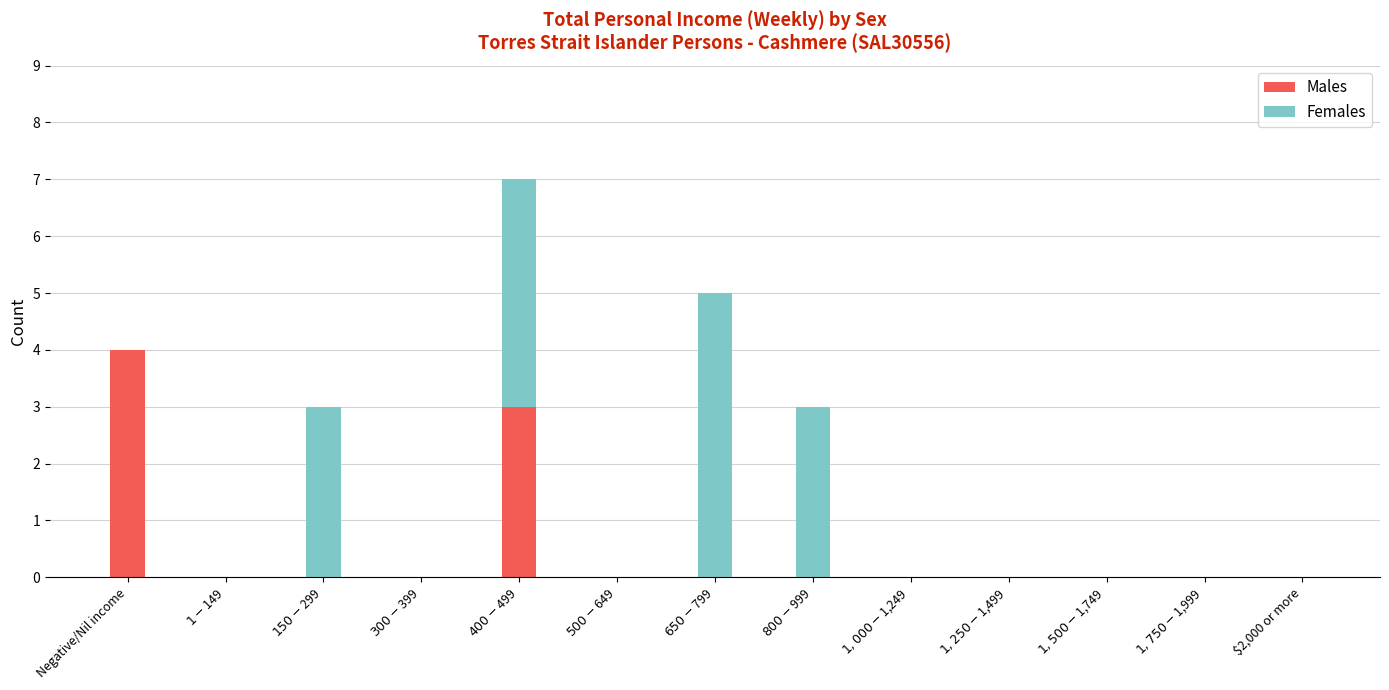

How many data points does each series have?

13